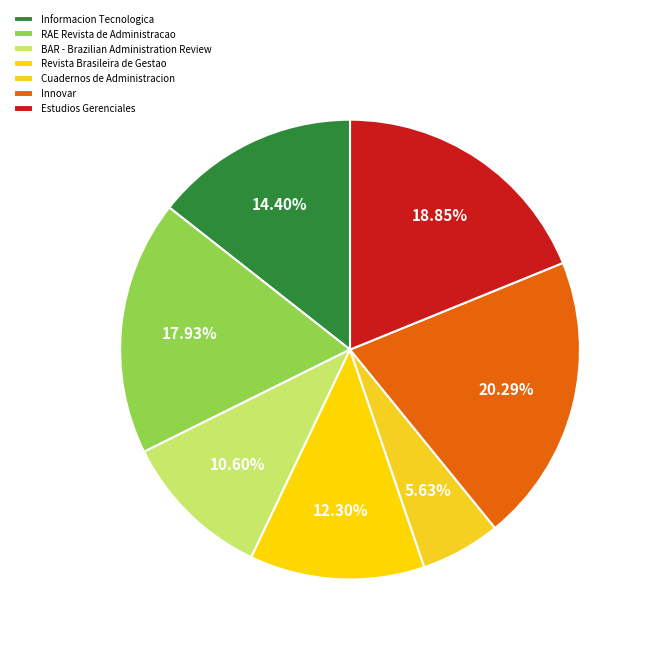

To the nearest percent, what portion does Informacion Tecnologica represent?

14%